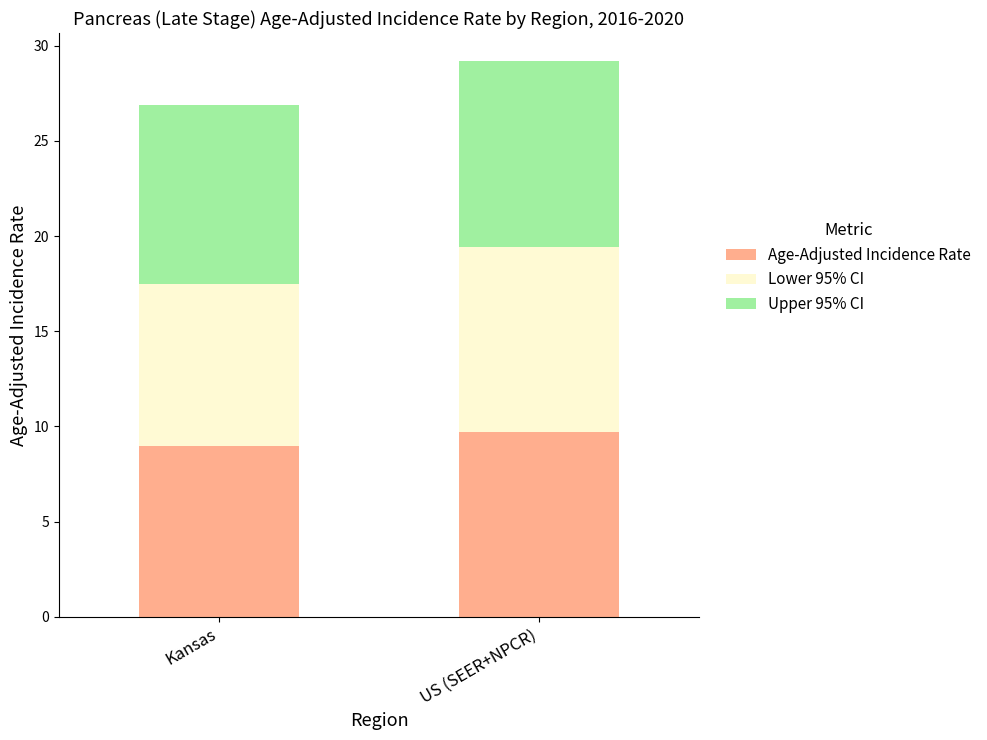

What is the sum of the Age-Adjusted Incidence Rate values at US (SEER+NPCR) and Kansas?

18.7